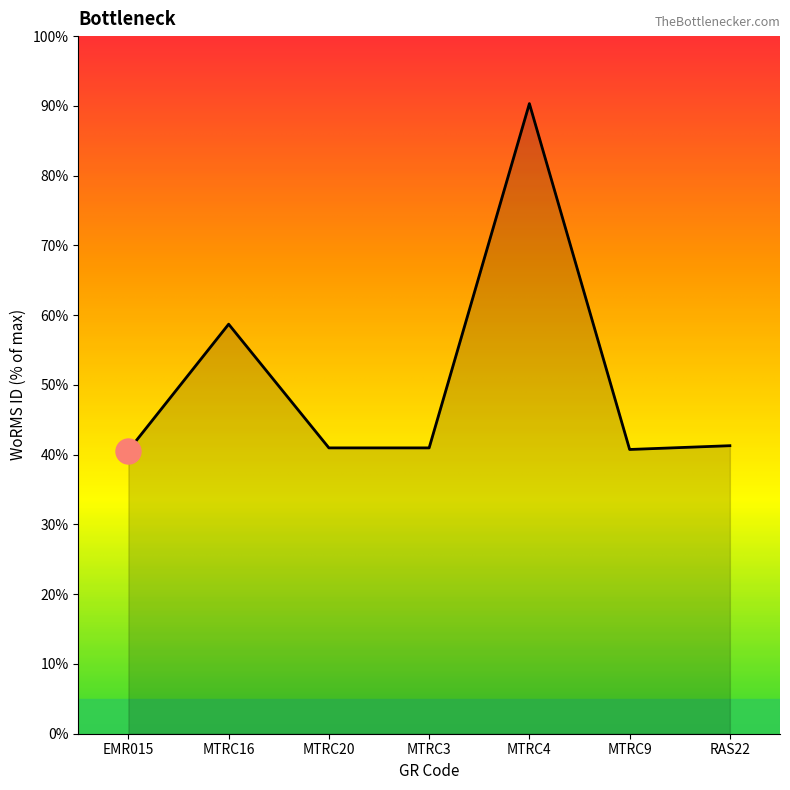

What is the difference between the maximum and minimum values?

49.7